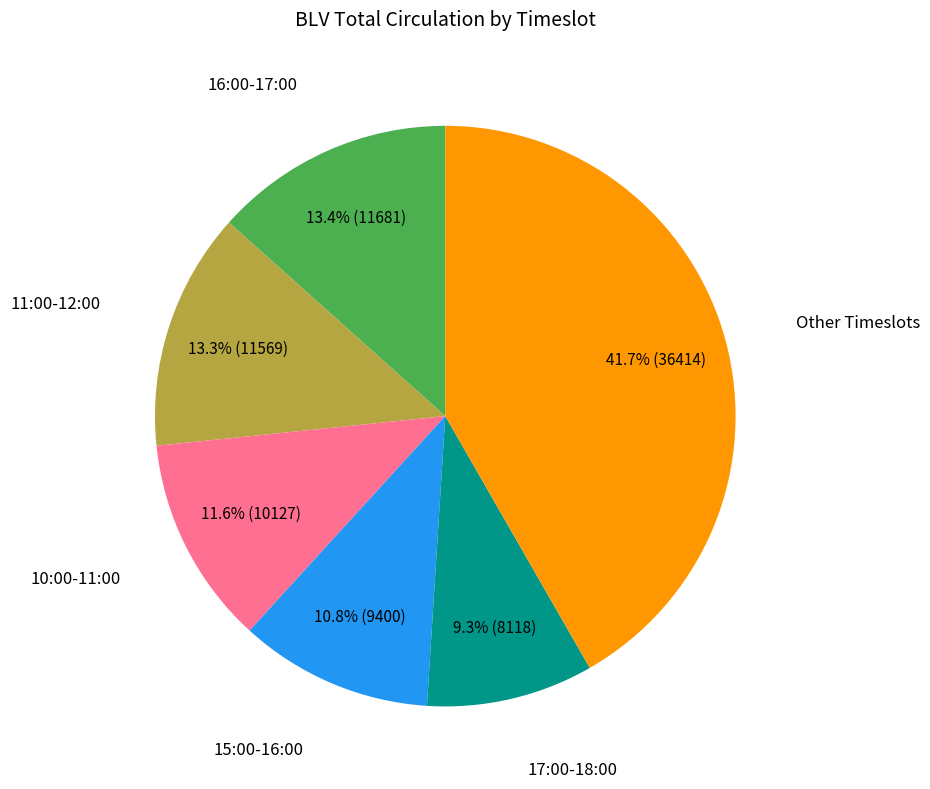

Is there any slice that represents more than half of the pie?

No